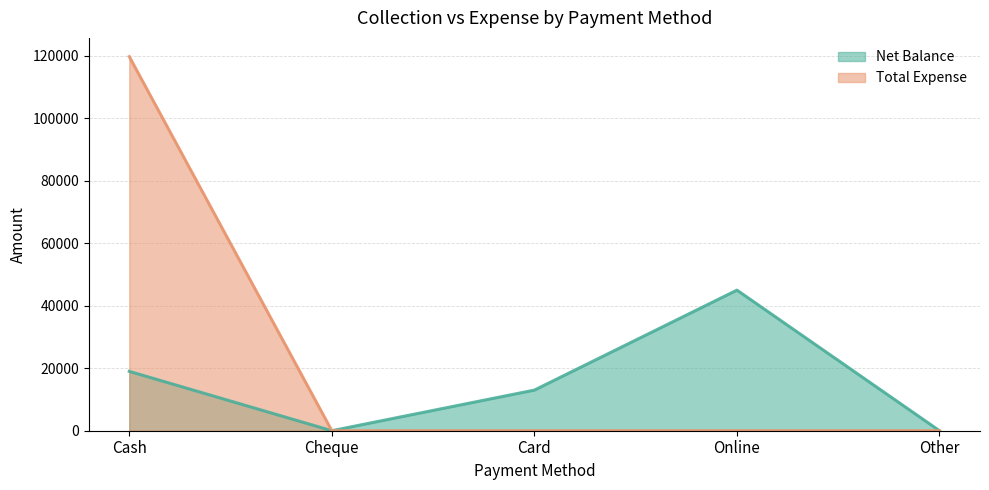

Does the chart have visible grid lines?

Yes